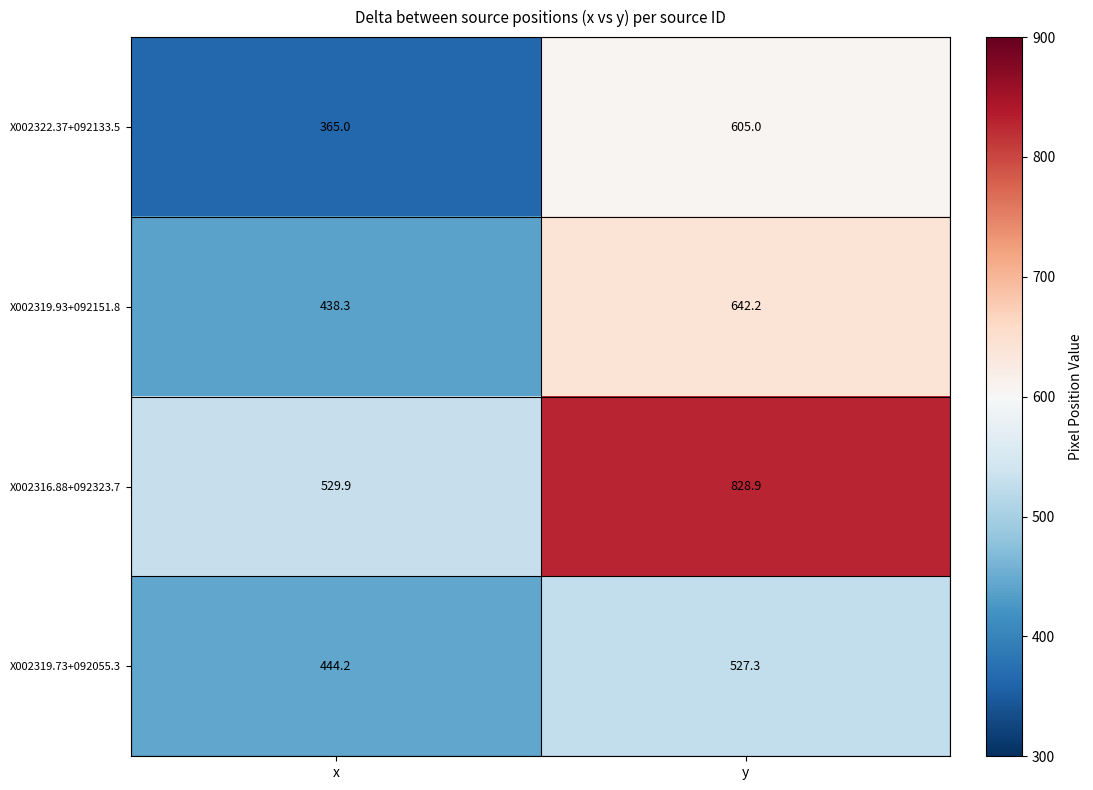

At which label is X002316.88+092323.7 closest to 679?

x